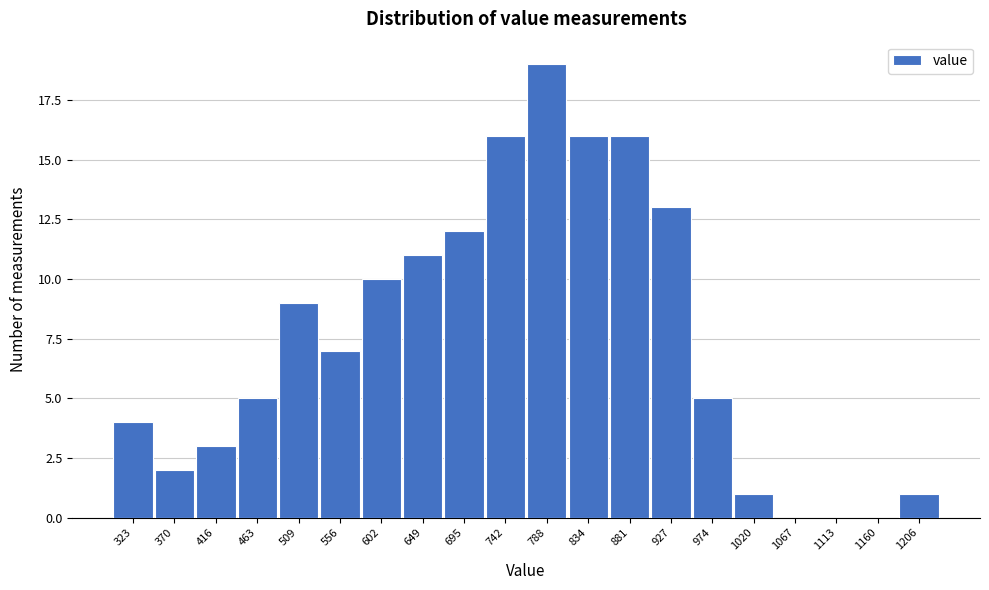

What is the height of the bar covering 905 to 950 on the x-axis? Neither the bar edges nor the heights are printed on the chart, so give them approximately, as read against the axes.

13